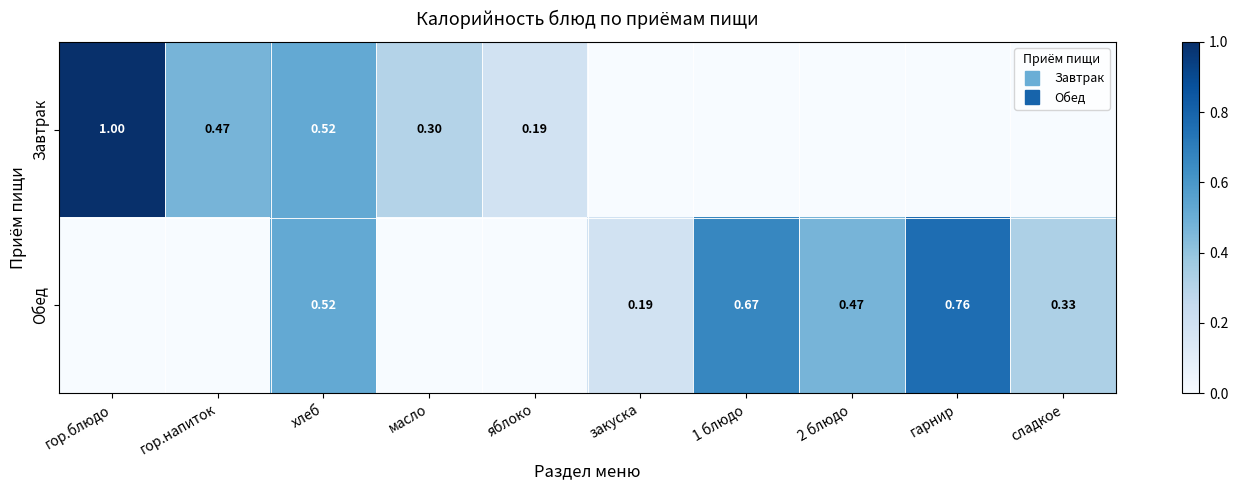

What is the total value across all series at сладкое?

0.3